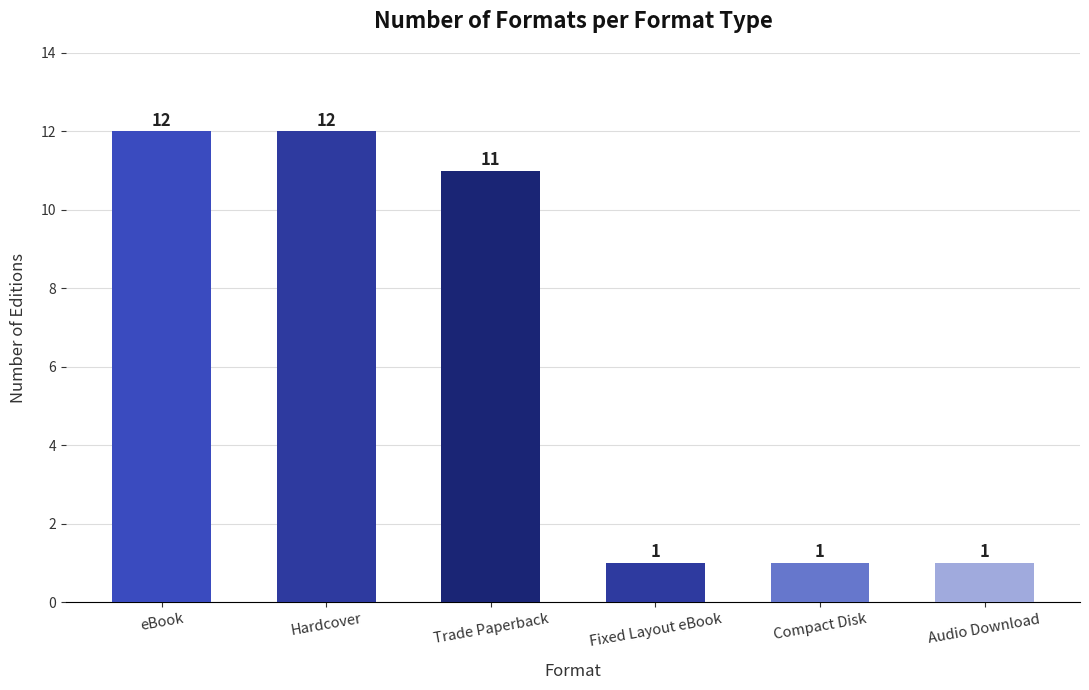

What is the approximate value at Audio Download?

1